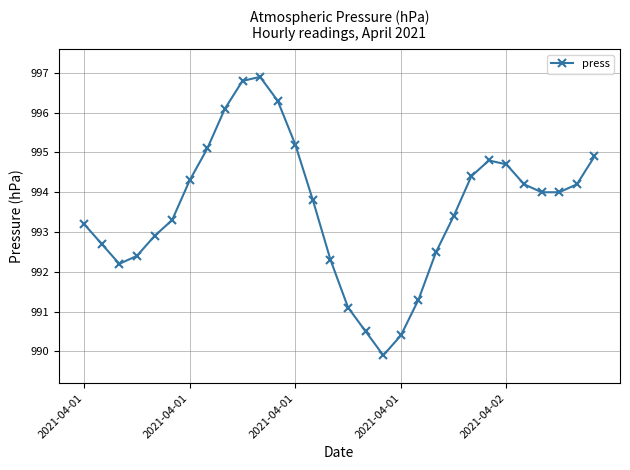

True or false: the data has more than 1 interior local peaks.

True